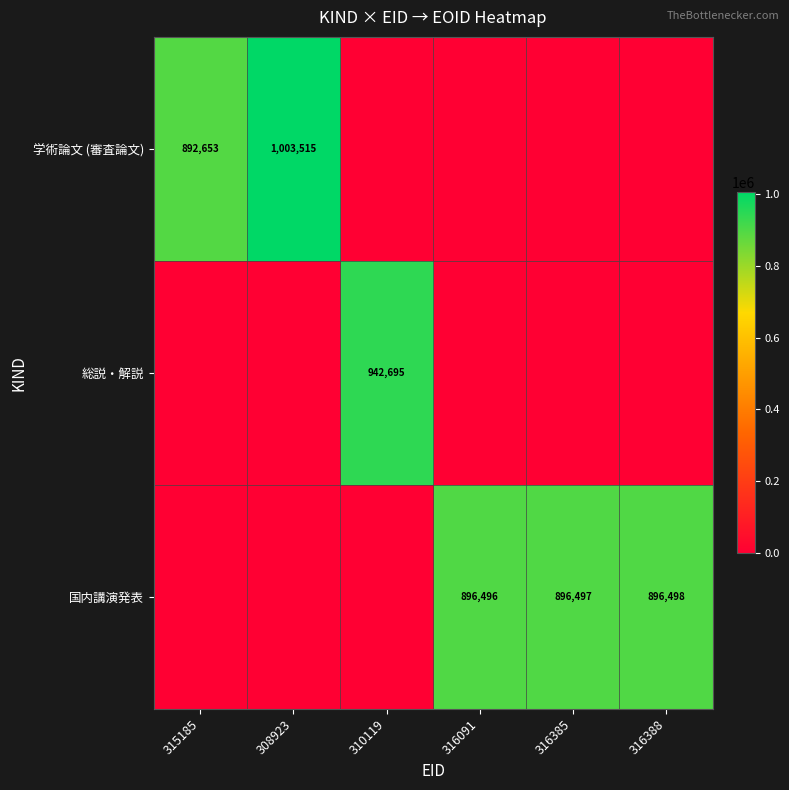

Between 316385 and 310119, which is larger?

316385